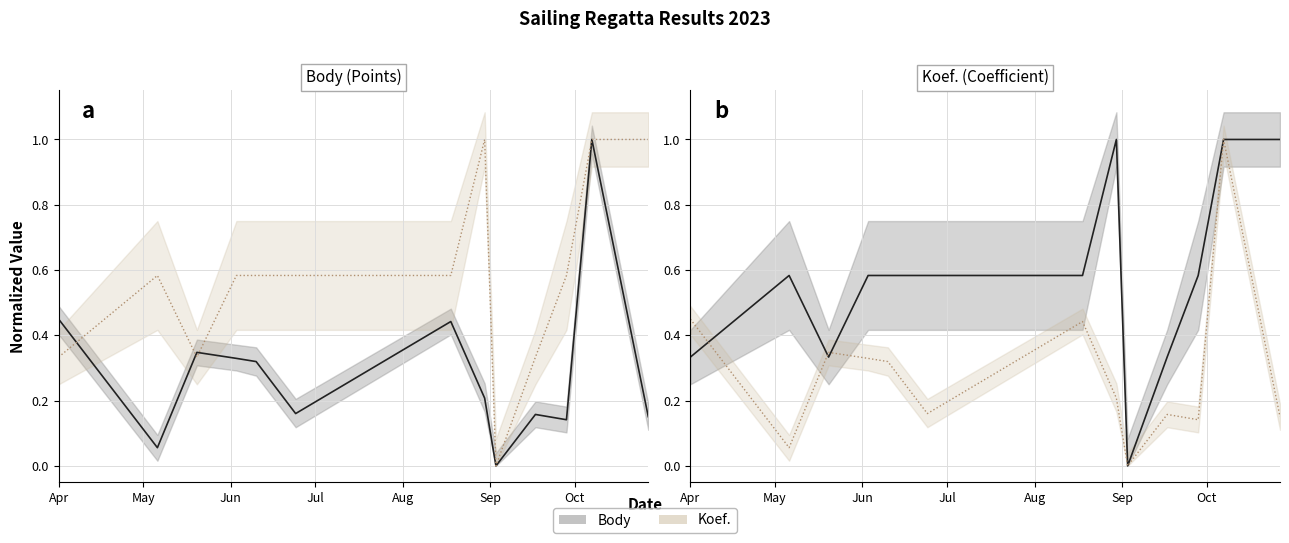

How many intersections are there between Body (mean) and Koef. (mean)?

3